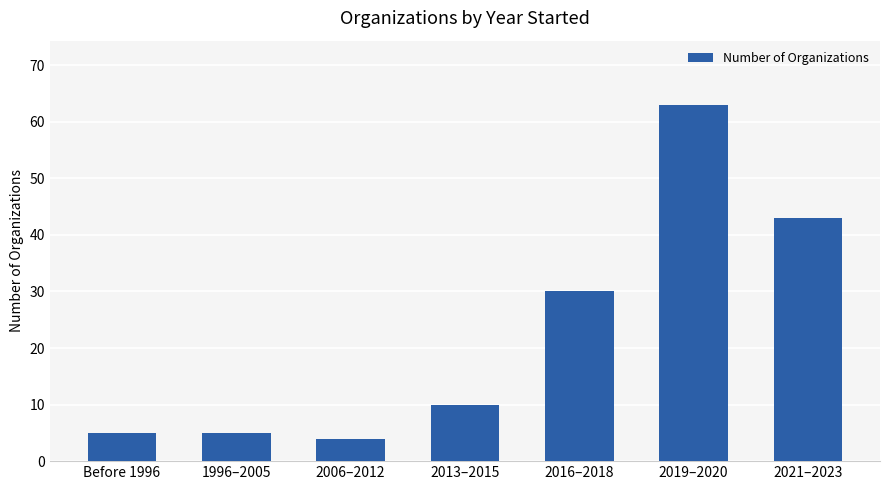

The value at 2021–2023 is 43. True or false?

True